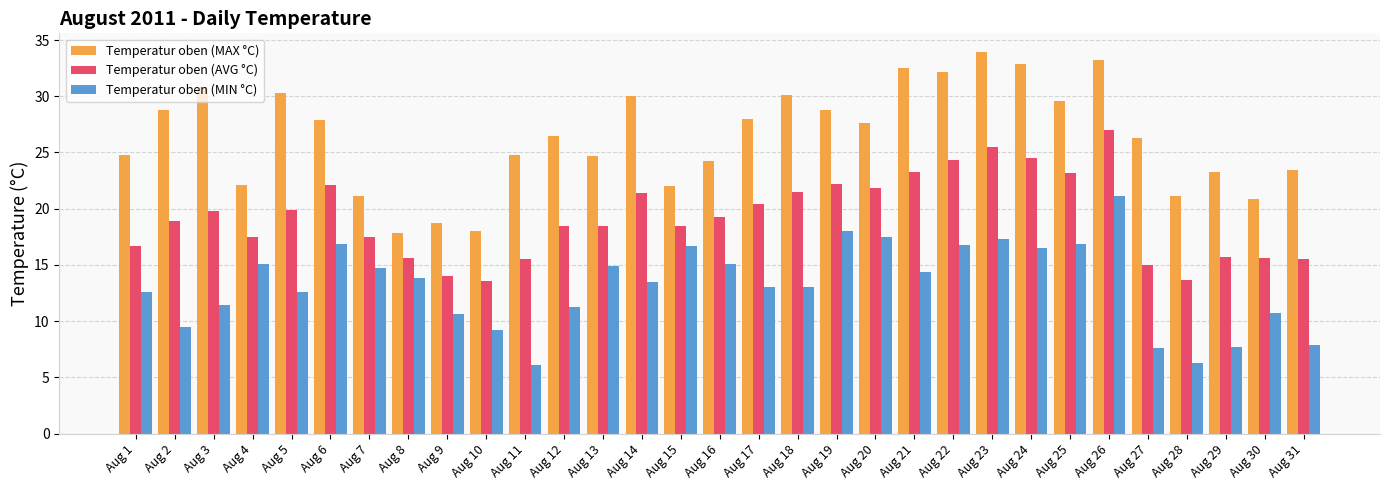

What is the total value across all series at Aug 27?

48.9